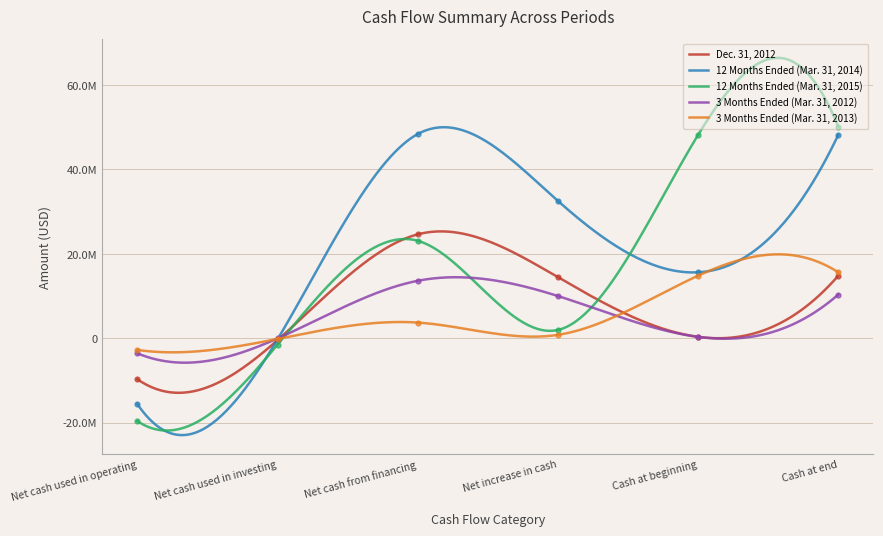

At Net cash used in investing, list the series in order from largest to smallest.

3 Months Ended (Mar. 31, 2012), 3 Months Ended (Mar. 31, 2013), 12 Months Ended (Mar. 31, 2014), Dec. 31, 2012, 12 Months Ended (Mar. 31, 2015)